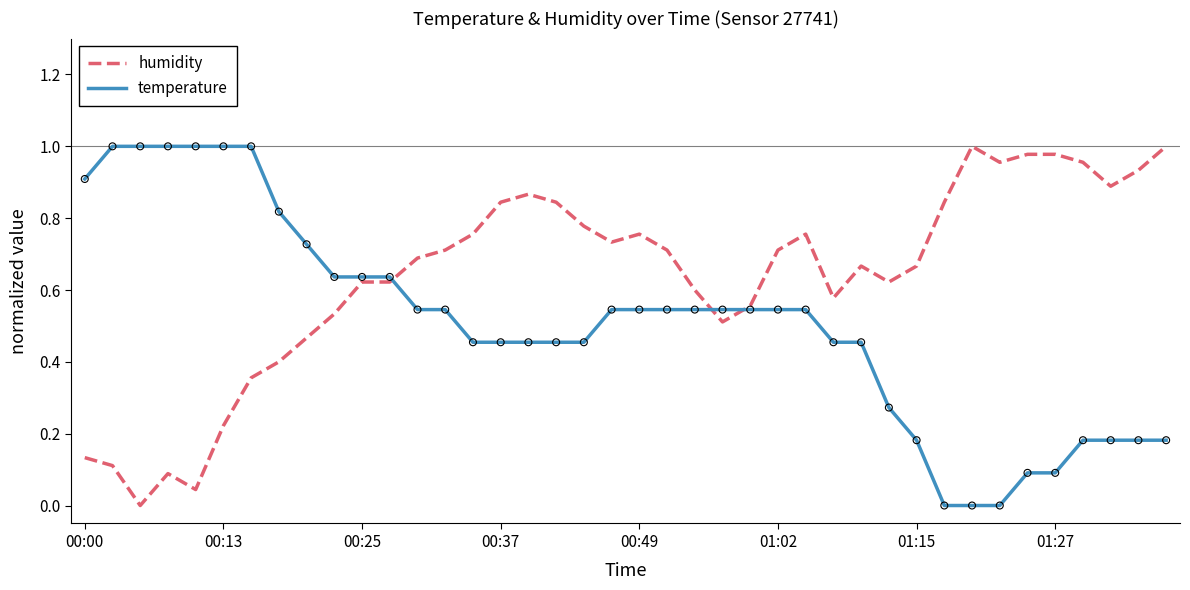

Which series has the largest total across all categories?

humidity